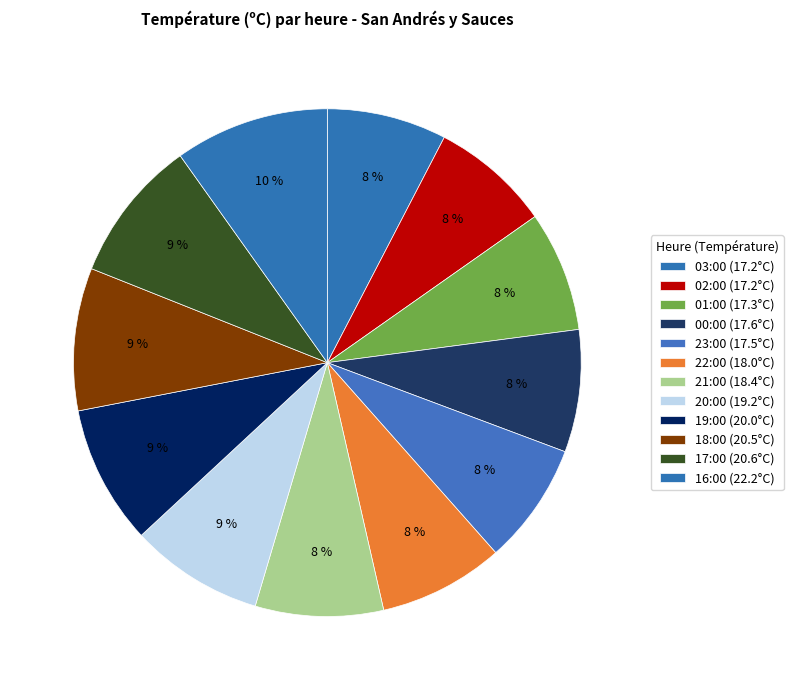

Which has a higher value, 18:00 or 03:00?

18:00